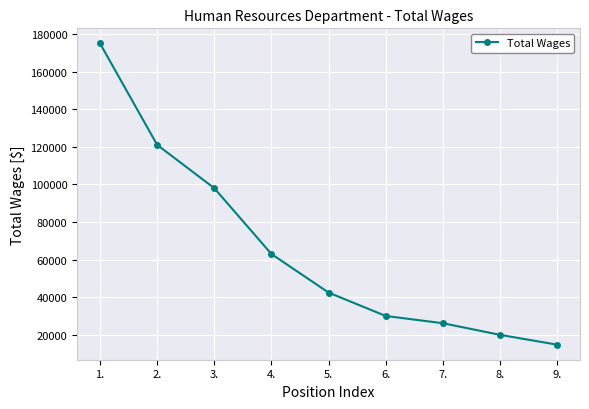

List the labels in order of value, largest first.

1., 2., 3., 4., 5., 6., 7., 8., 9.